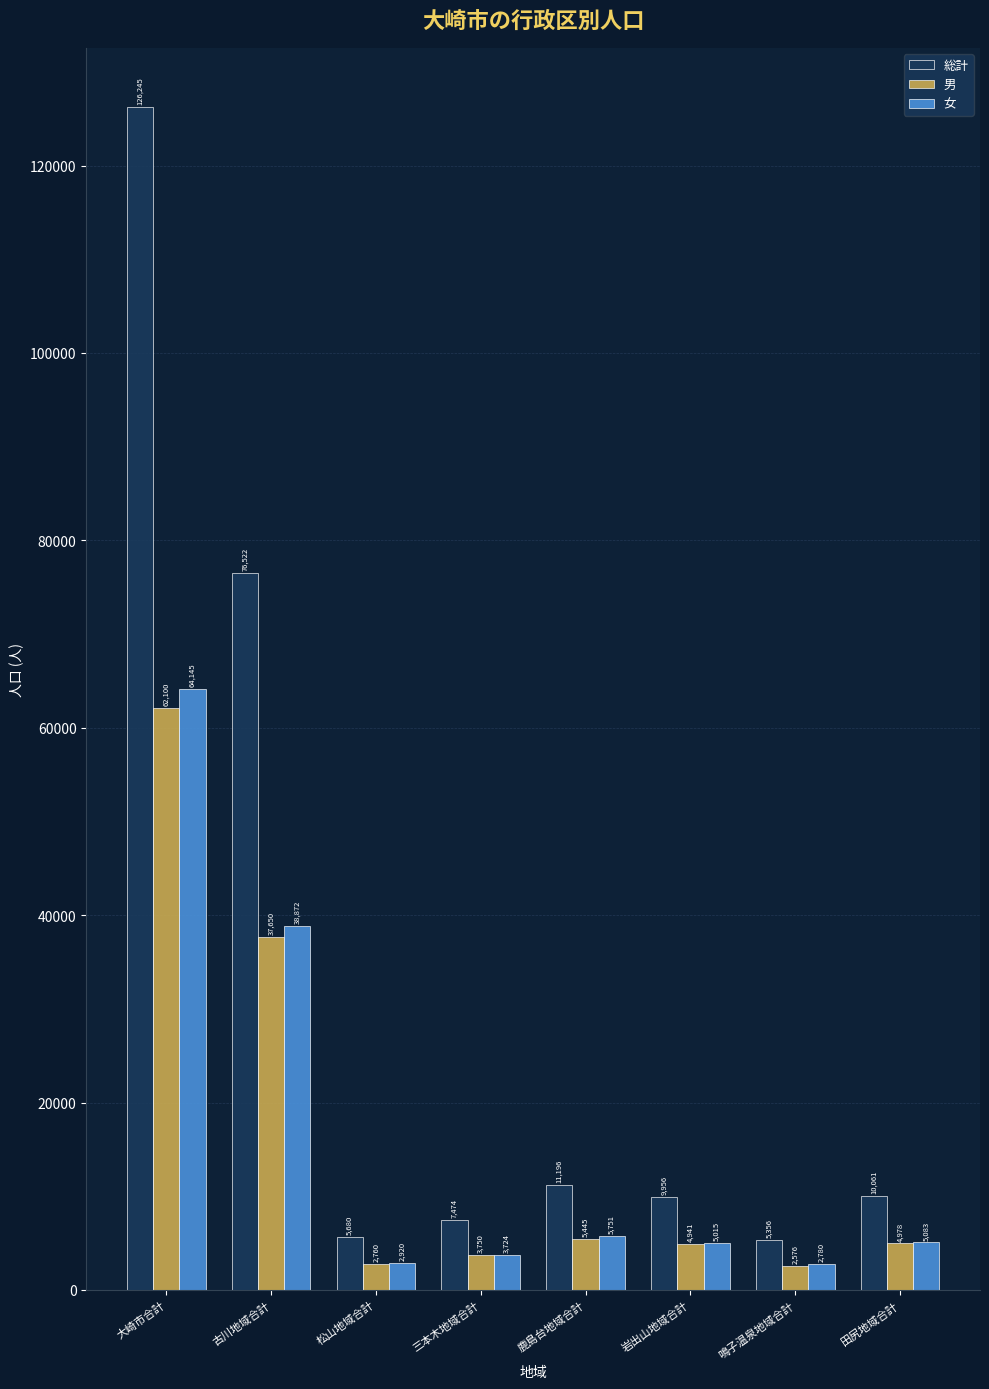

Is it true that 総計 equals 126245 at 大崎市合計?

True